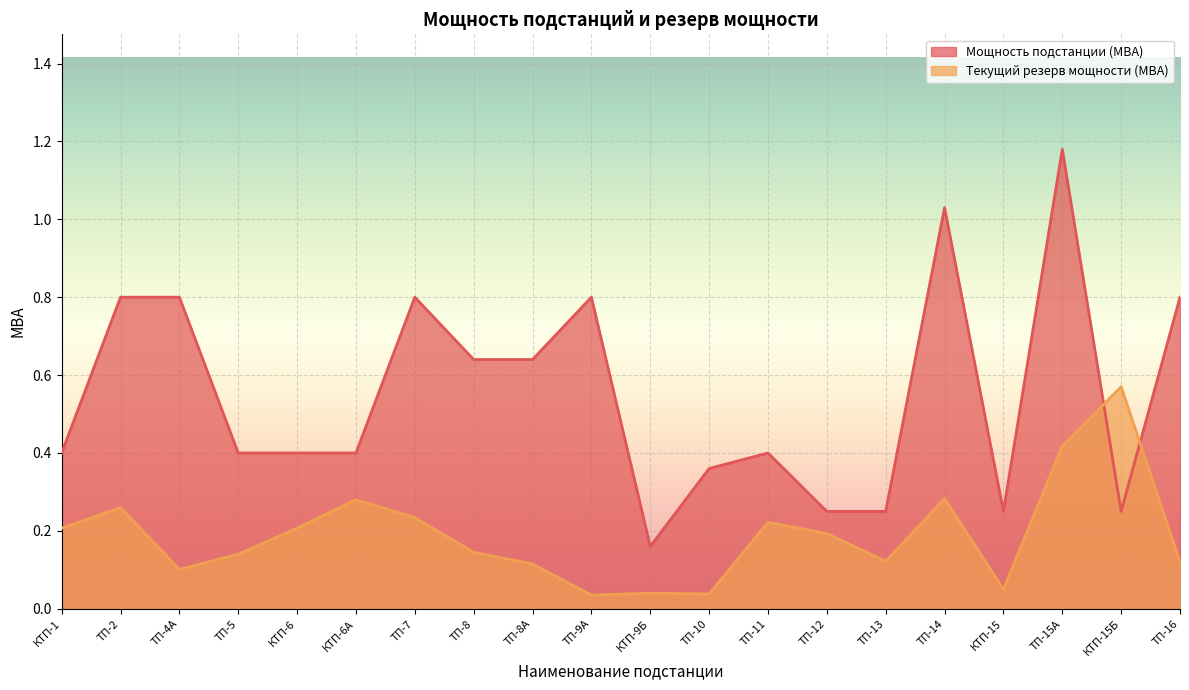

Where is the first local maximum for Текущий резерв мощности (МВА)?

ТП-2